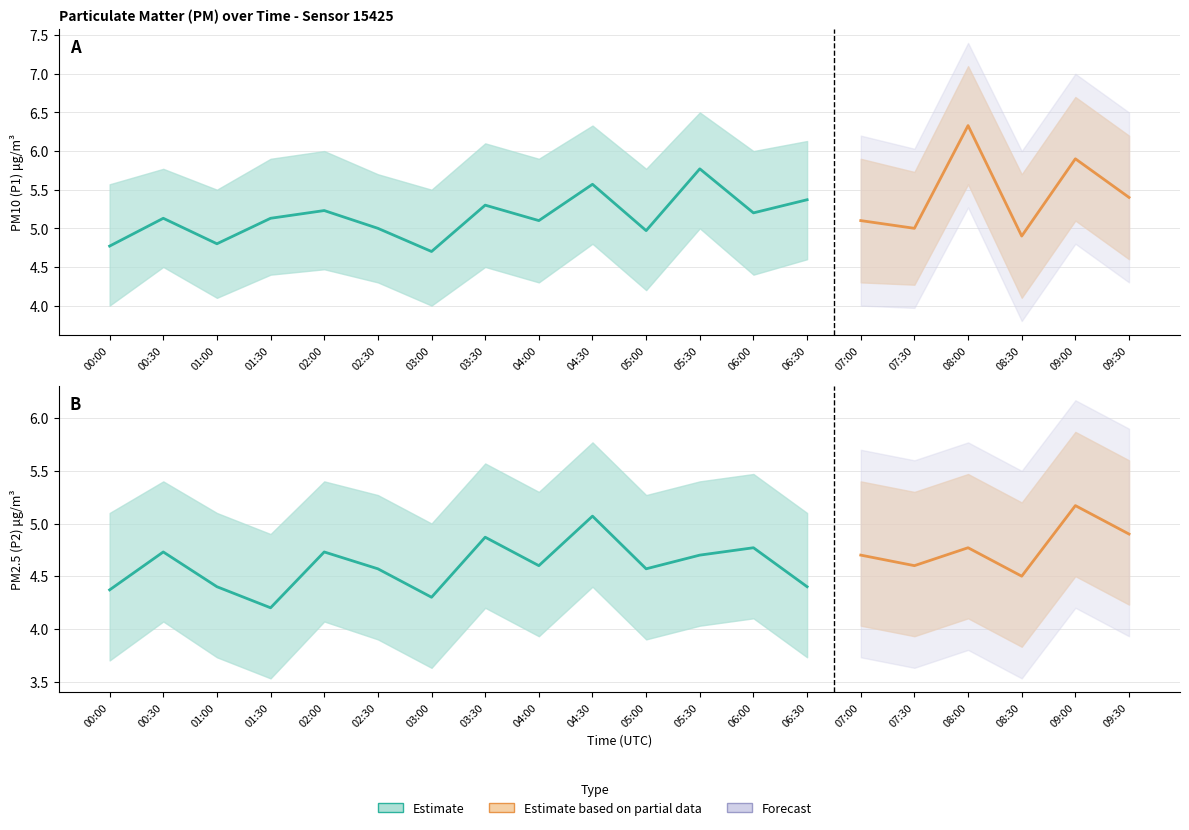

Where is P2_lower nearest to the value 4?

05:30